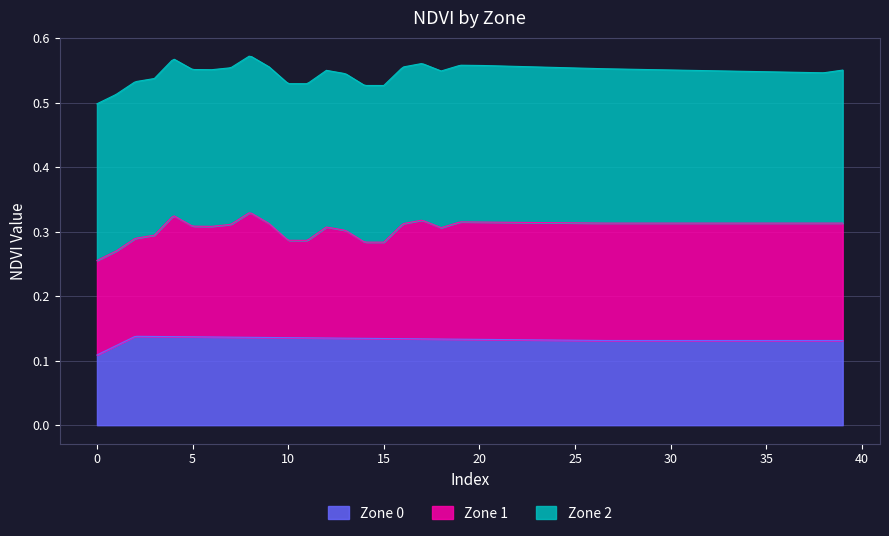

How many lines are shown in the chart?

3